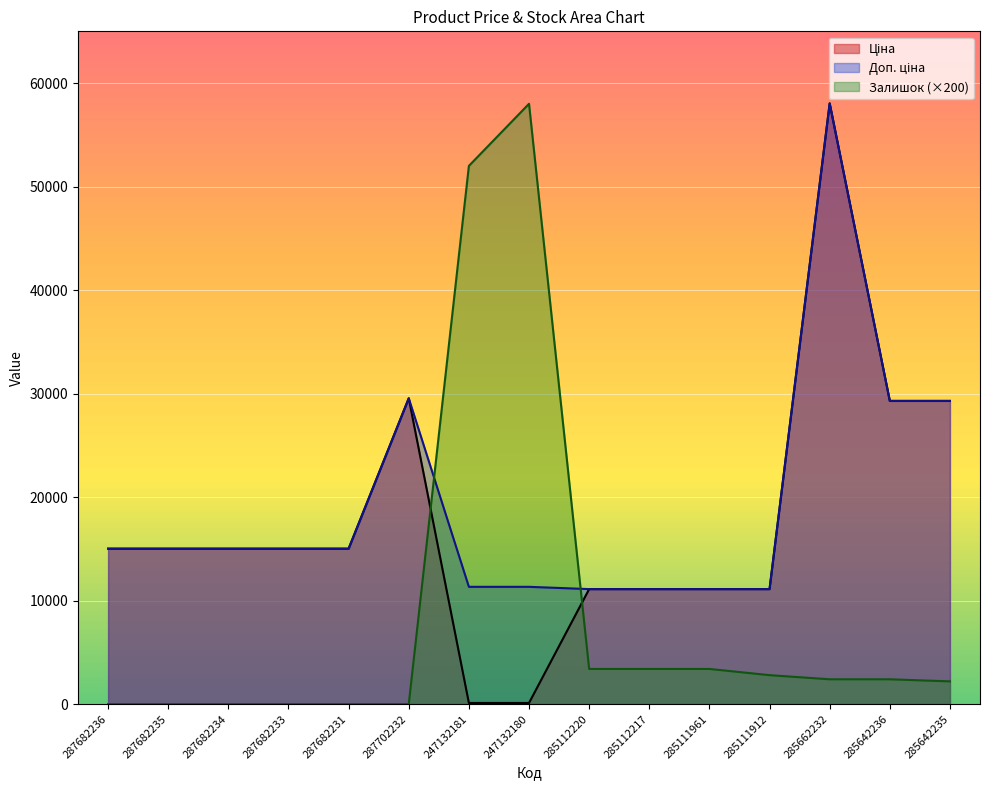

Where is Залишок nearest to the value 29000?

247132181